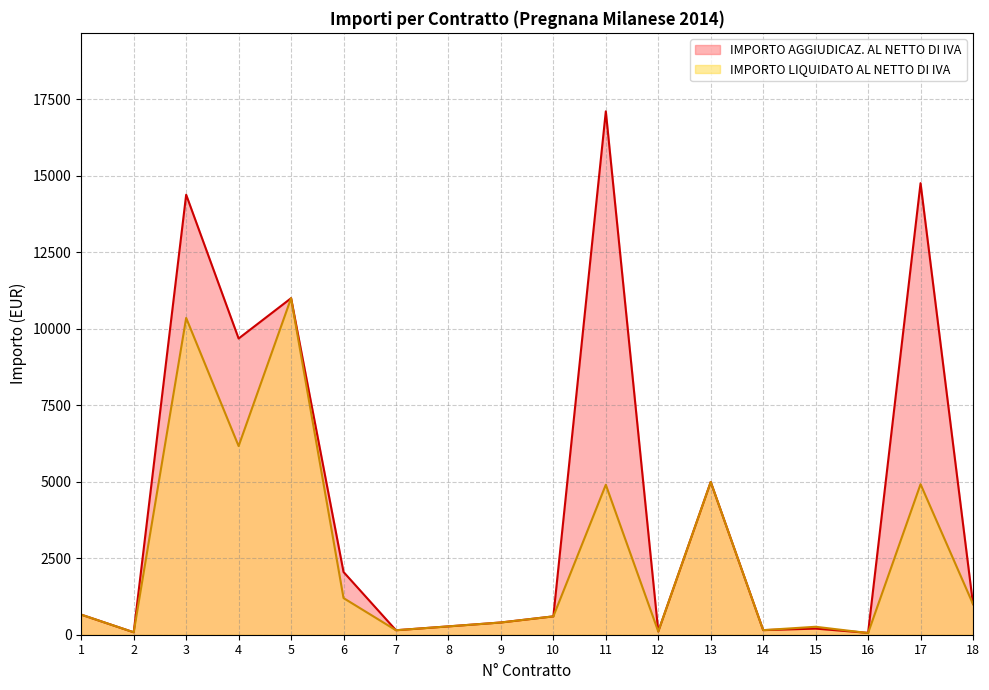

Rank the series by their maximum value, from lowest to highest.

IMPORTO LIQUIDATO AL NETTO DI IVA, IMPORTO AGGIUDICAZ. AL NETTO DI IVA